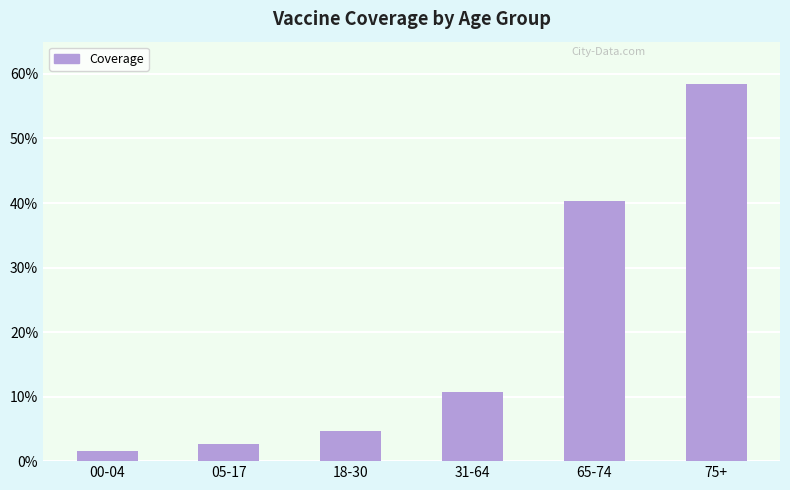

Are the bars grouped side by side (vs. stacked)?

No